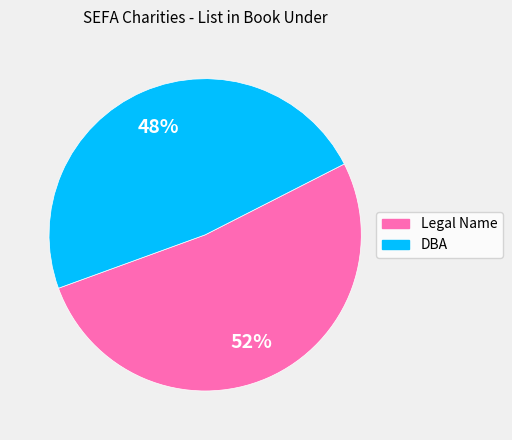

Between Legal Name and DBA, which is larger?

Legal Name